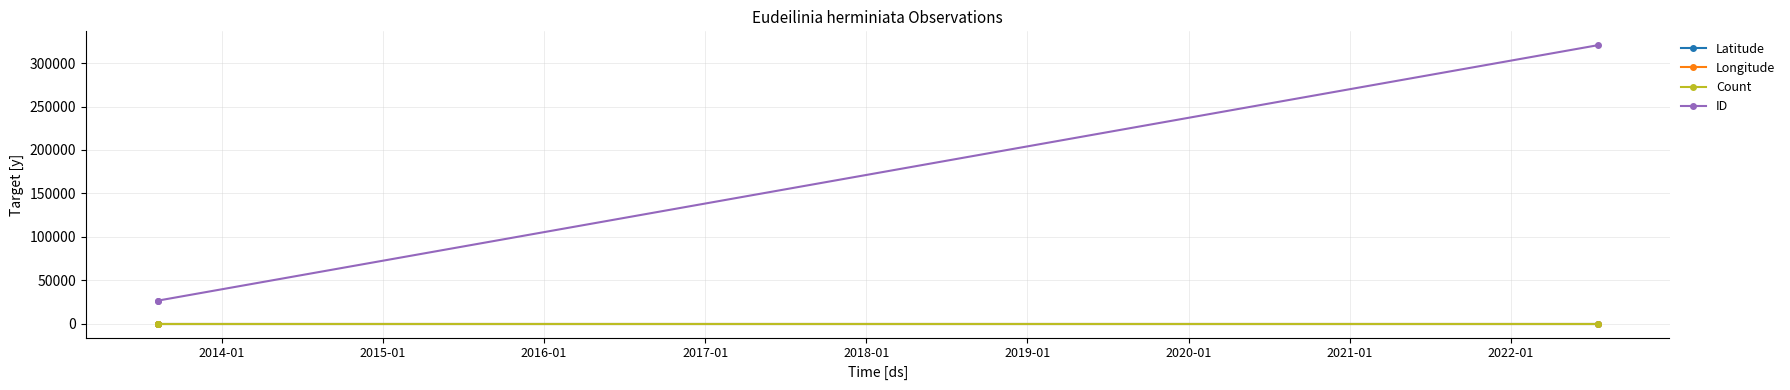

Which series has the largest range (max minus min)?

ID